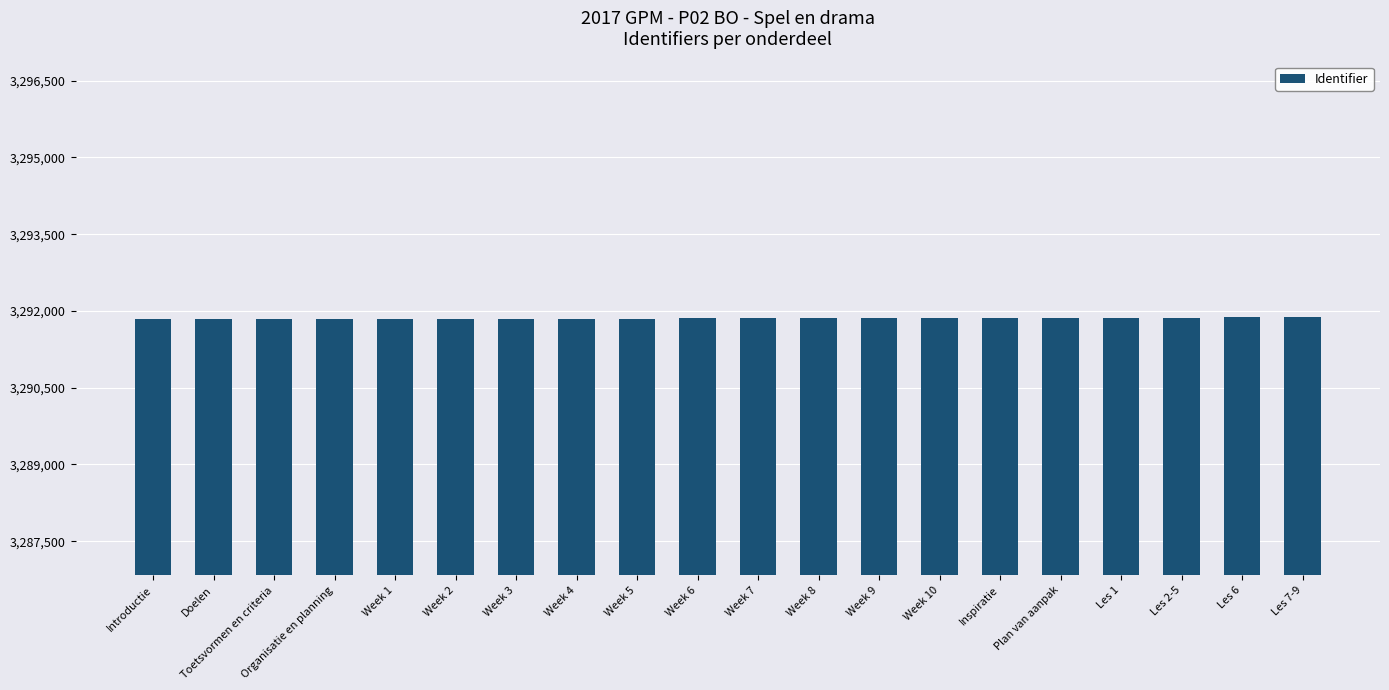

What is the sum of all values?

65837071